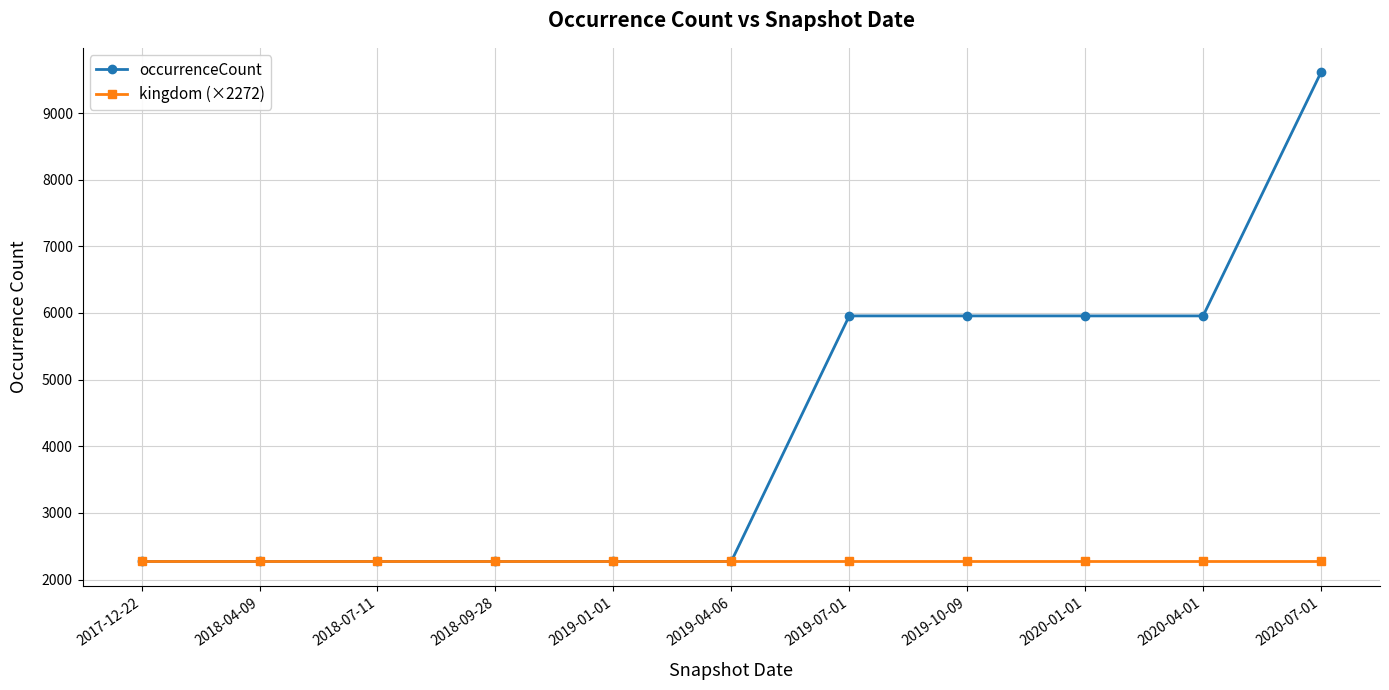

The occurrenceCount series shows 2272 at 2019-01-01. True or false?

True